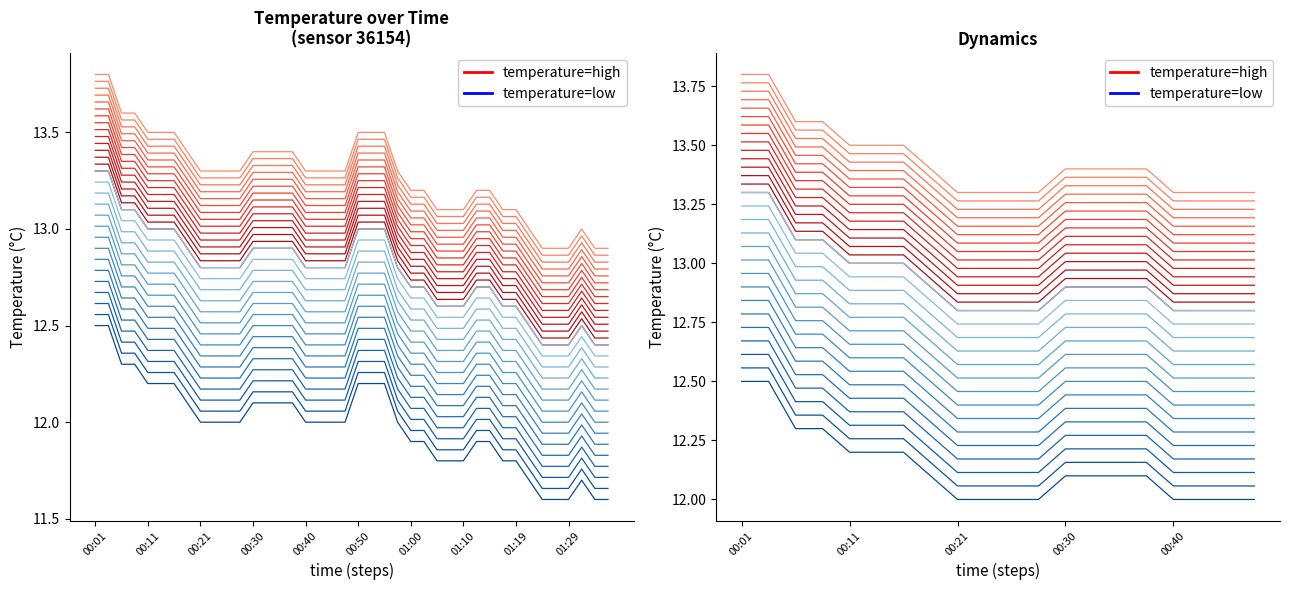

Where is temperature (low) nearest to the value 12?

00:21